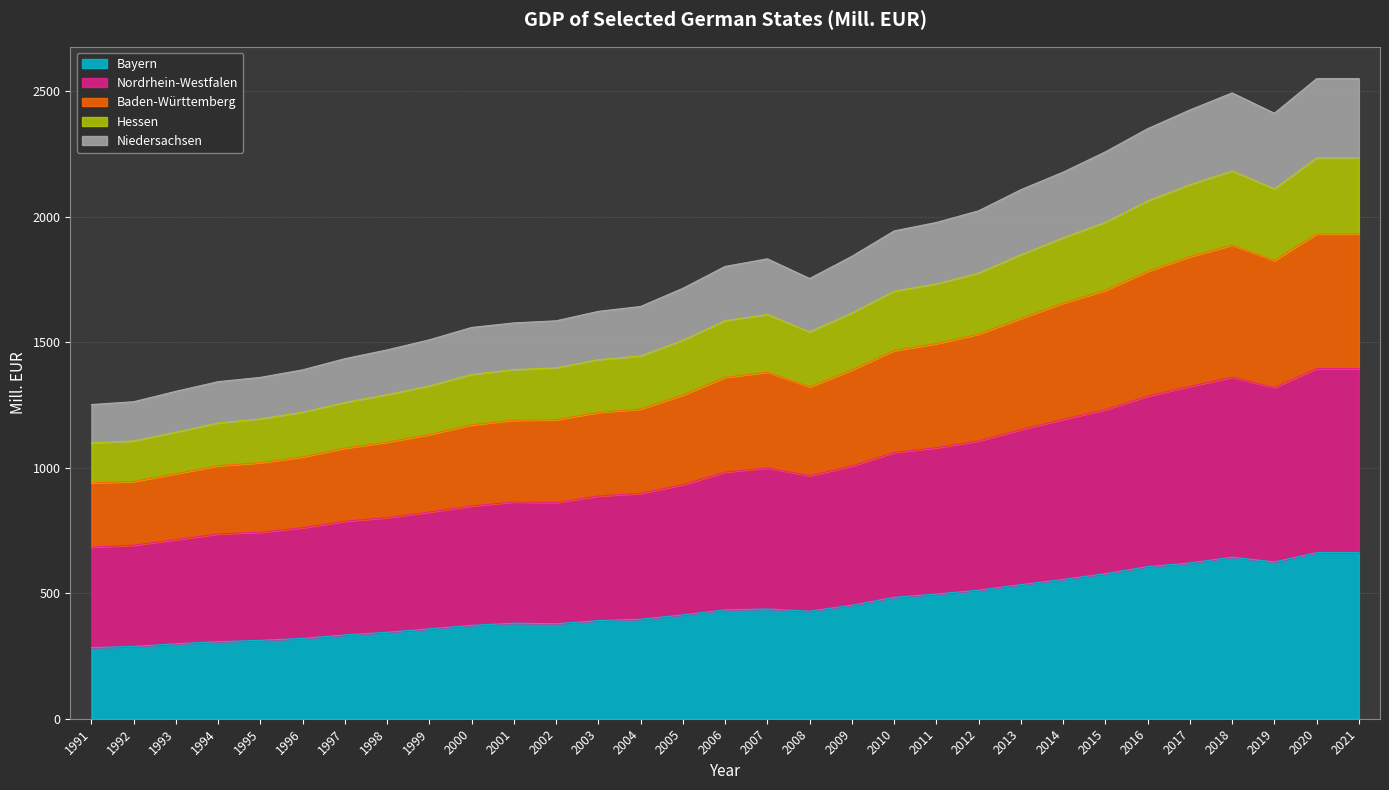

At which category does Niedersachsen reach its first local valley?

2008